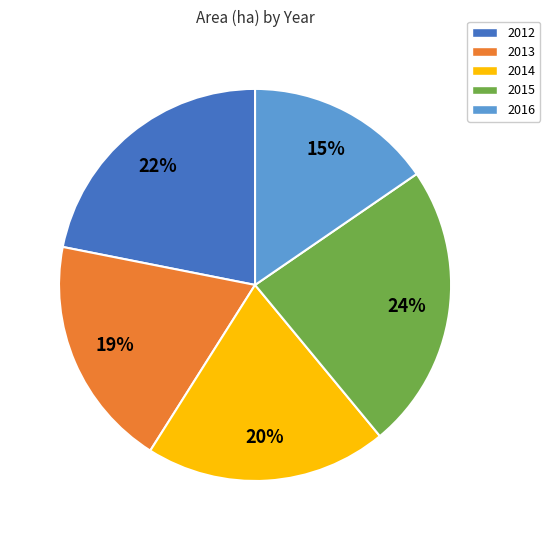

Is it true that 2014 is 8% of the pie?

False